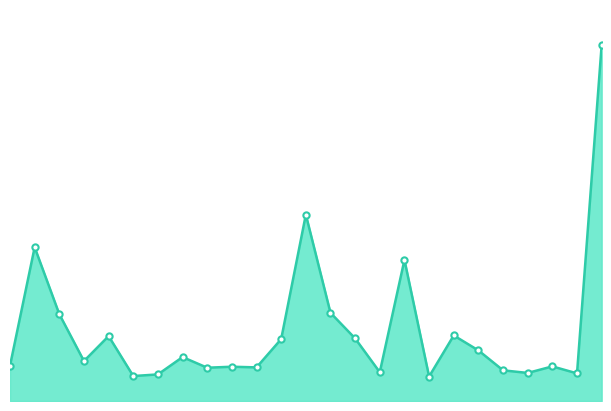

What is the label of the 22nd point from the right?

2007-04-12